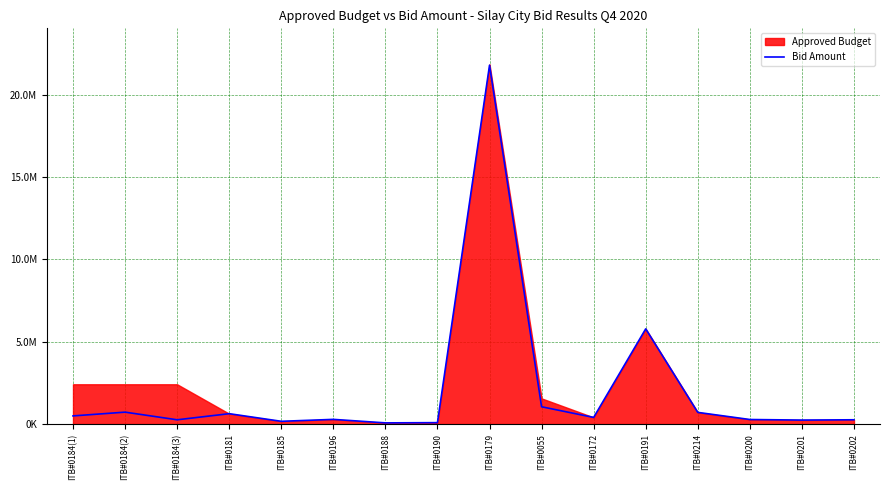

What is the label of the 10th point from the left?

ITB#0055